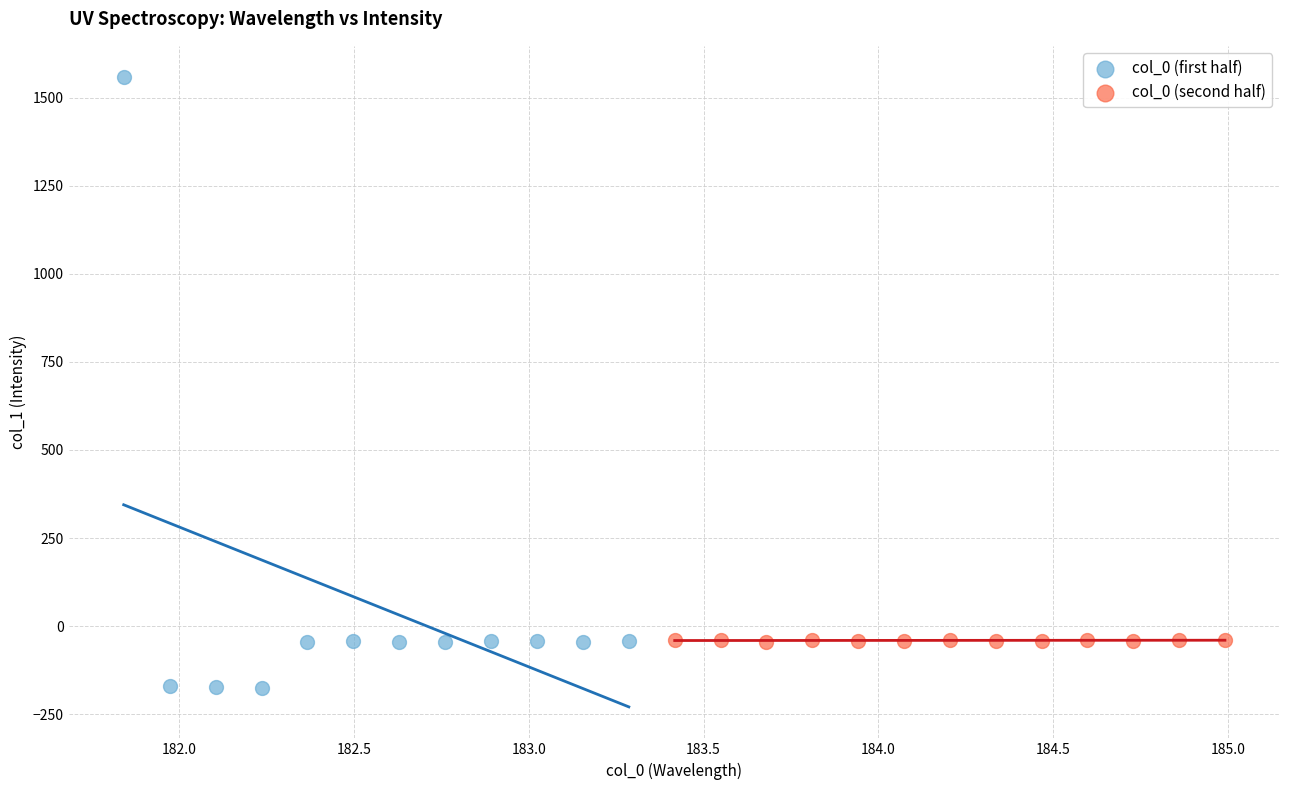

Which series has the largest Y range (max minus min)?

col_0 (first half)